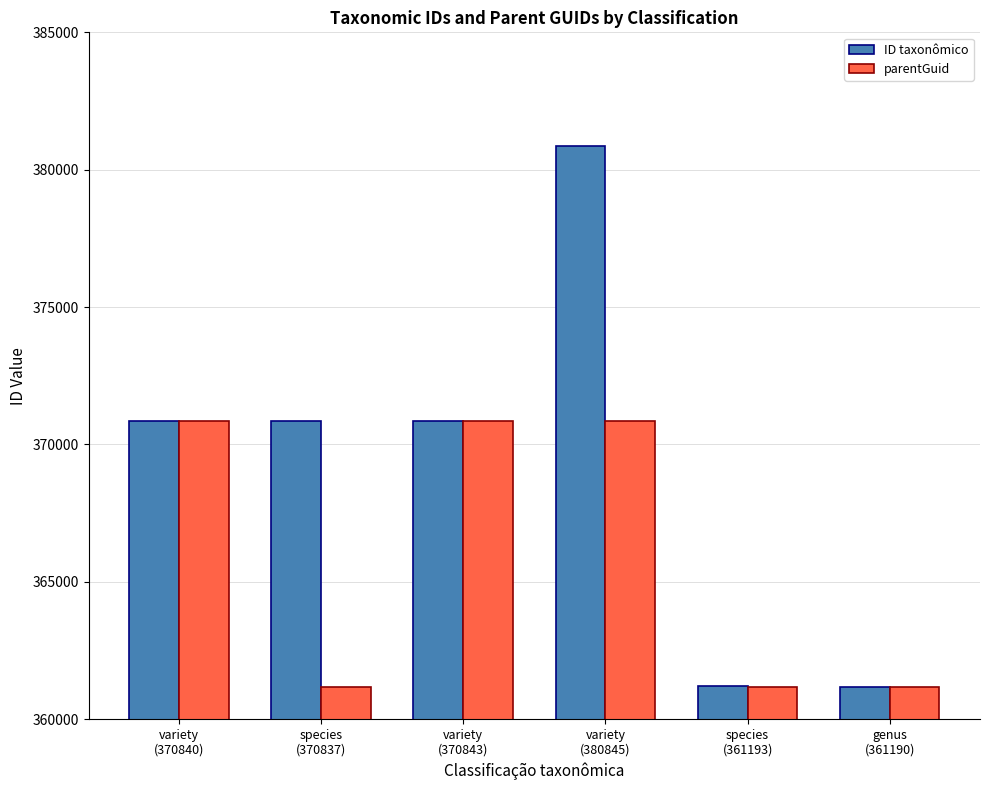

Rank the series by their maximum value, from highest to lowest.

ID taxonômico, parentGuid